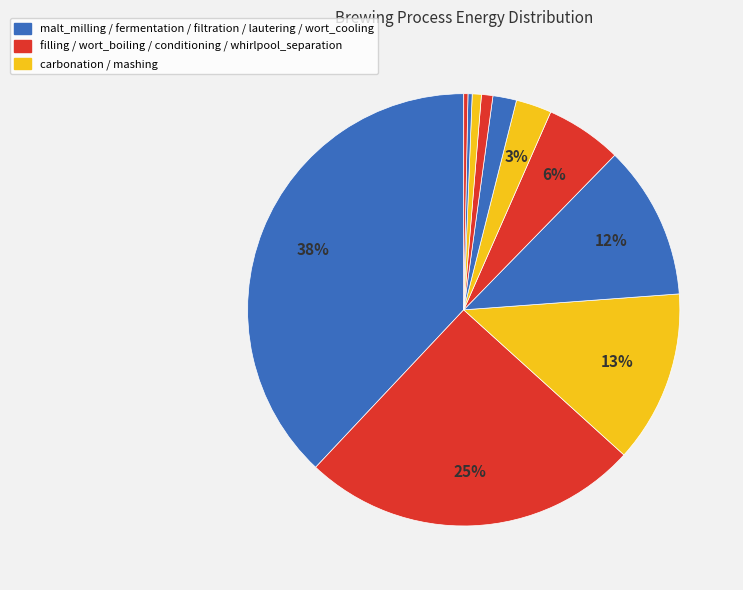

How many slices are in this pie chart?

11